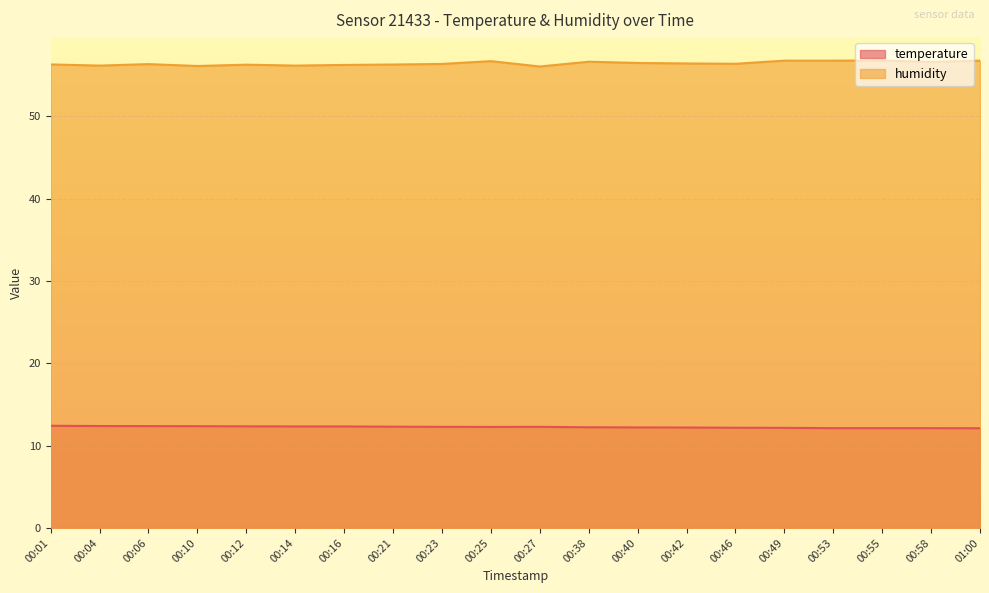

Is it true that humidity equals 56.3 at 00:12?

True